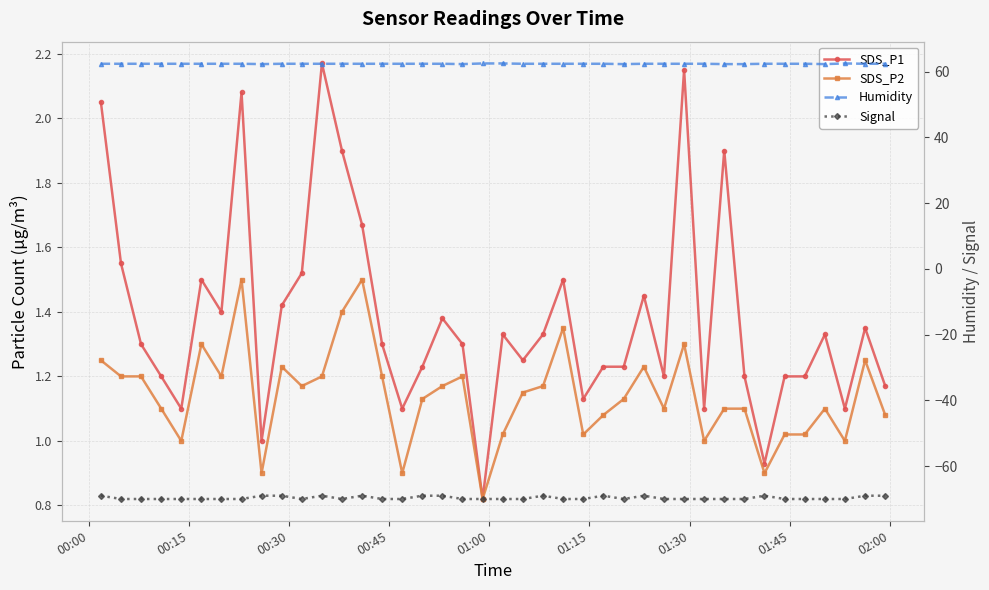

In Signal, how many points are lower than both neighbors (excluding endpoints)?

3